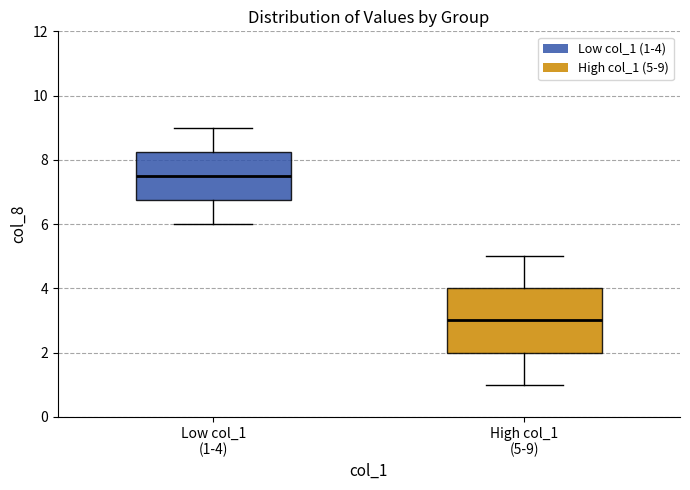

Where does the upper whisker of the box for High col_1 (5-9) end on the y-axis? The values are not printed on the chart, so give them approximately, as read against the axis.

5.0